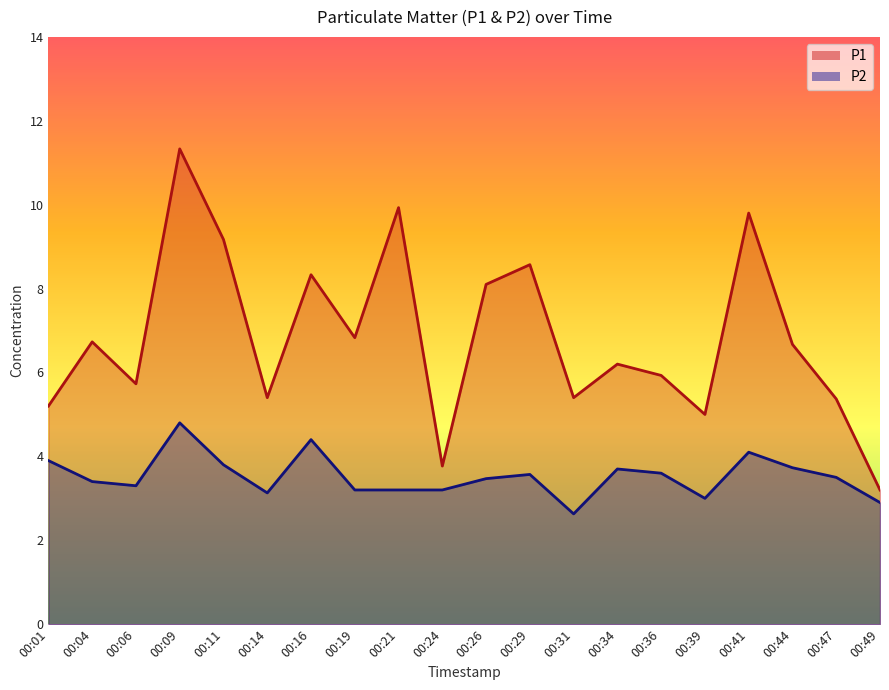

At how many categories does at least one series exceed 8?

7